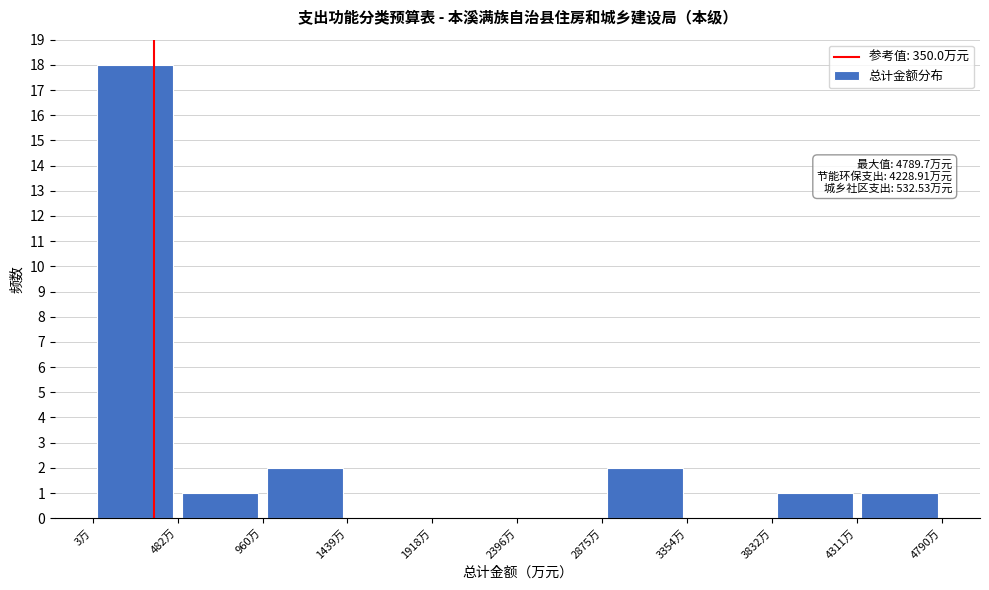

Over which range of the x-axis is the bar tallest?

0 to 500